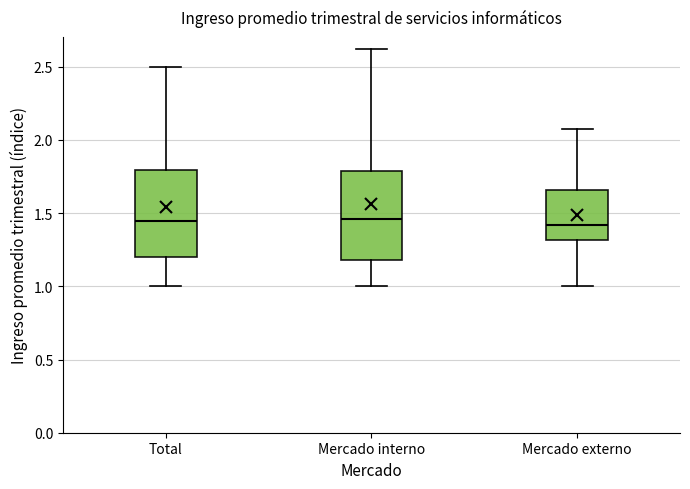

Reading left to right, transcribe this box plot: for each box, give where its median line is, the range the box spans, and where its two whiskers end, as read against the y-axis. The values are not printed on the chart, so give them approximately, as read against the axis.

Total: median 1.45, box 1.20 to 1.80, whiskers 1.00 to 2.50
Mercado interno: median 1.45, box 1.20 to 1.80, whiskers 1.00 to 2.60
Mercado externo: median 1.40, box 1.30 to 1.65, whiskers 1.00 to 2.10